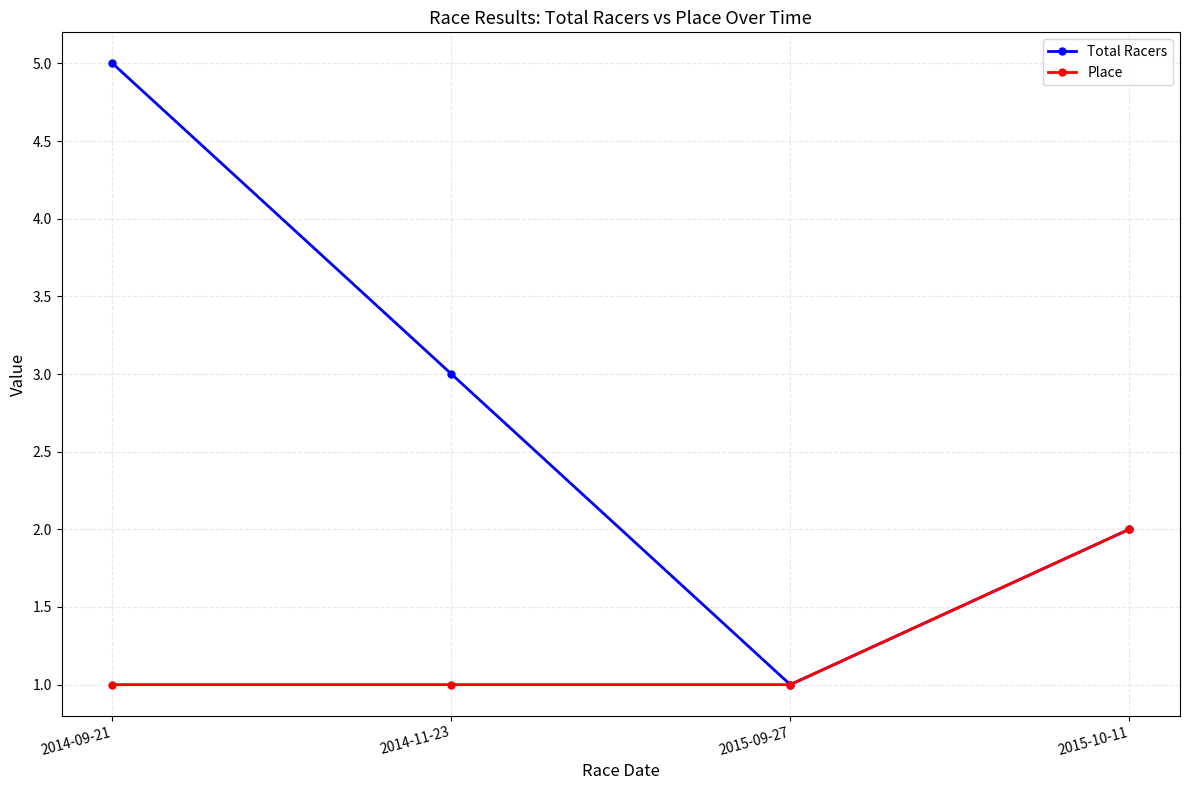

Reading left to right, list all the values displayed in this chart.

Total Racers: 2014-09-21=5	2014-11-23=3	2015-09-27=1	2015-10-11=2
Place: 2014-09-21=1	2014-11-23=1	2015-09-27=1	2015-10-11=2